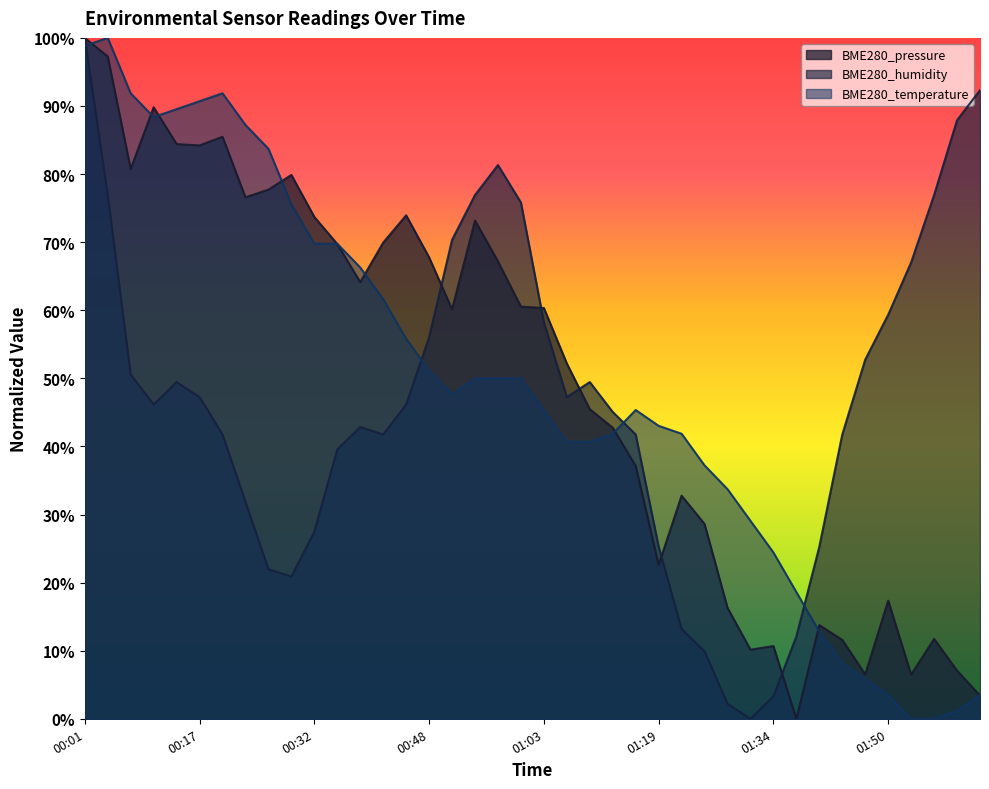

What is the difference between the second highest and second lowest values in the BME280_temperature series?

1.0